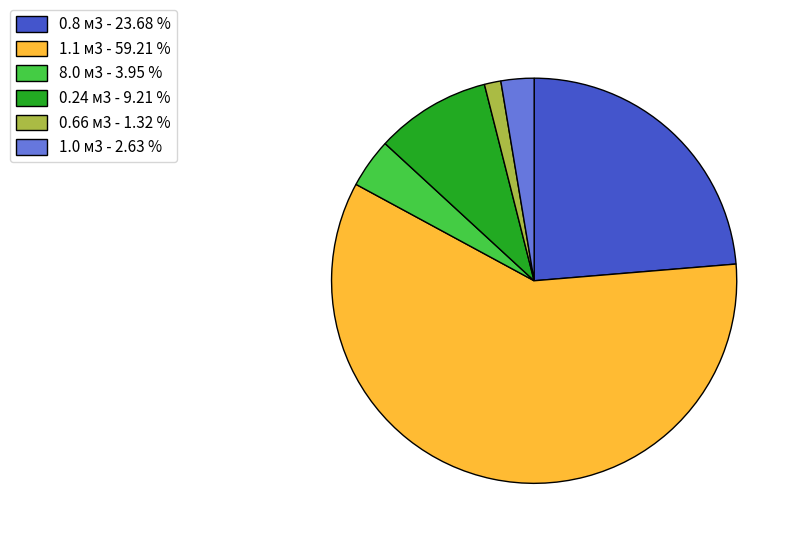

Rank the categories by value from highest to lowest.

1.1, 0.8, 0.24, 8.0, 1.0, 0.66